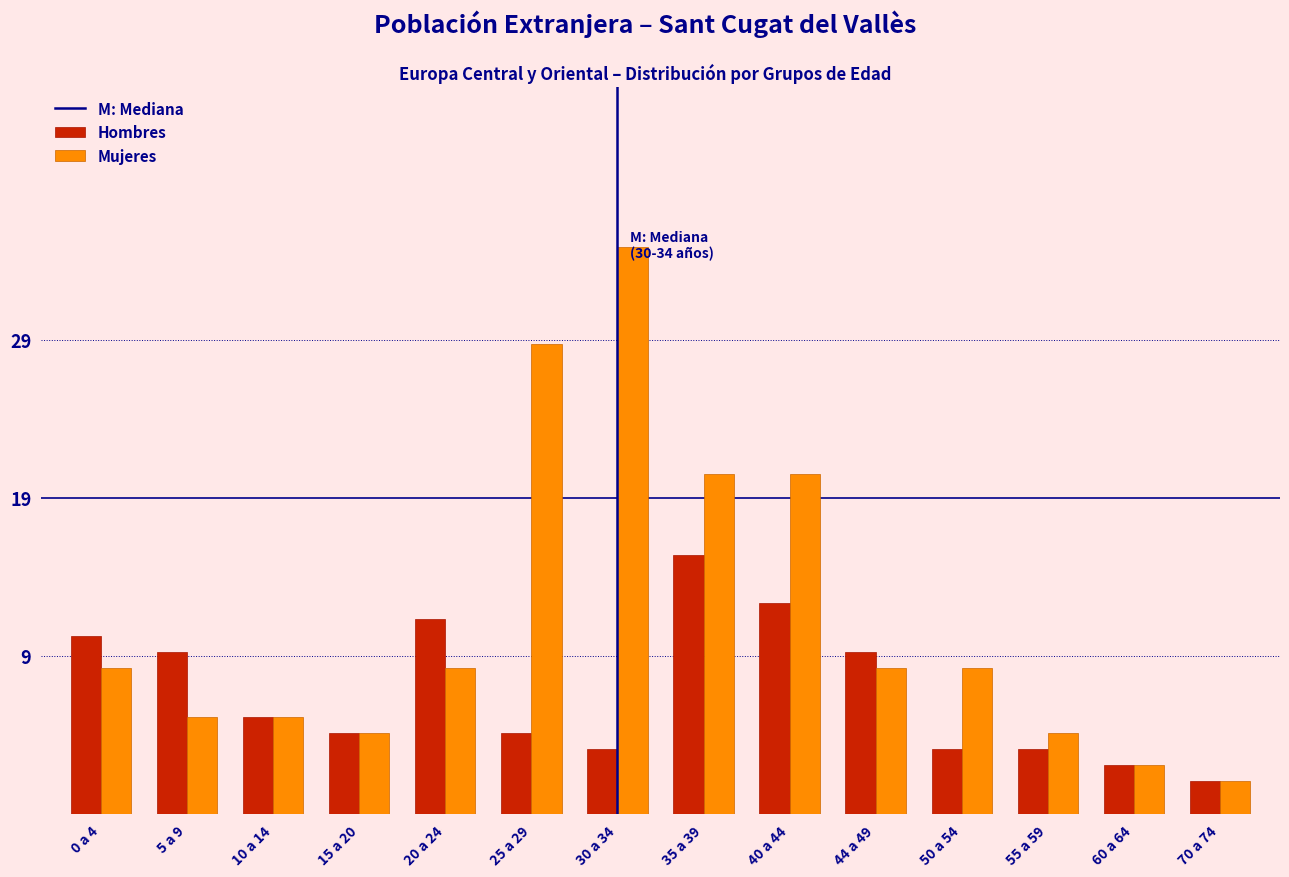

Does the chart contain stacked bars?

No